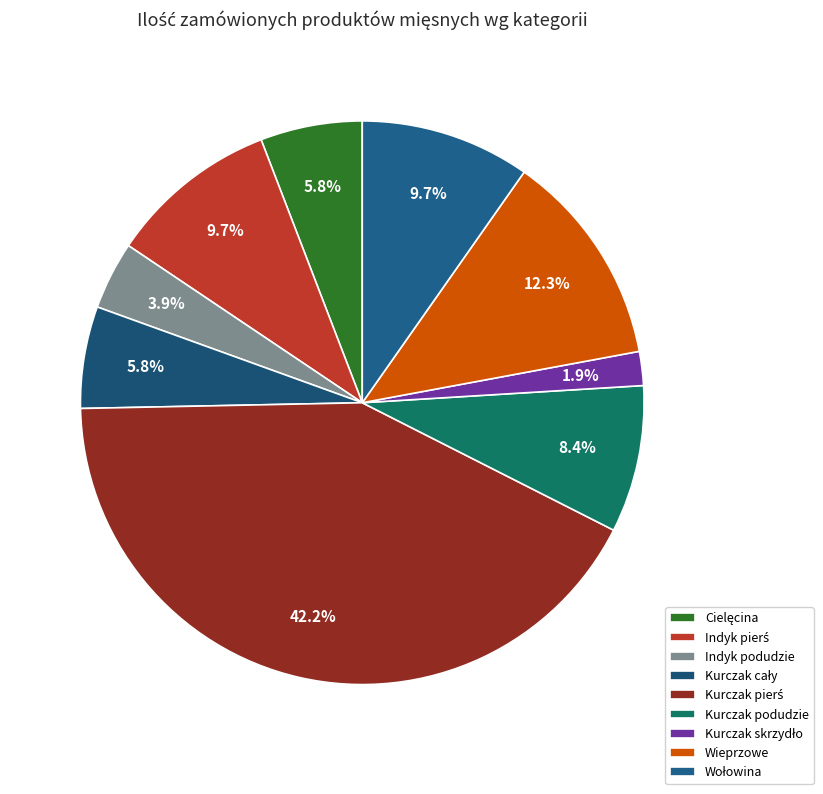

How many segments does this pie chart have?

9